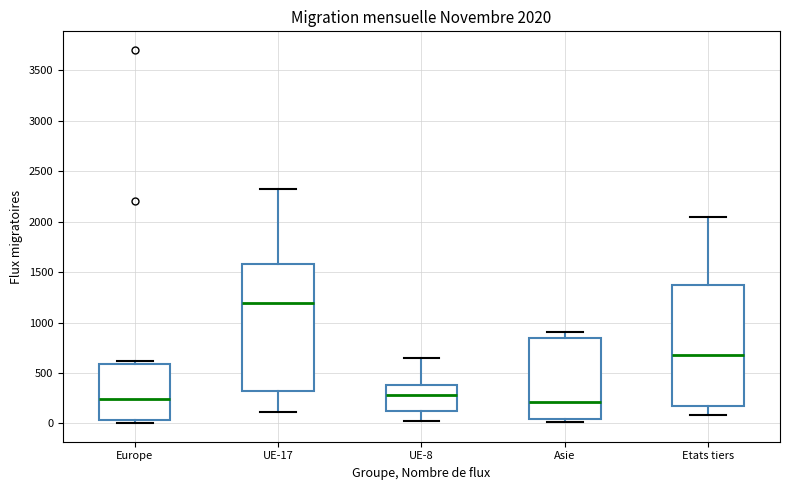

Which box is the tallest, from its lower edge to its upper edge?

UE-17